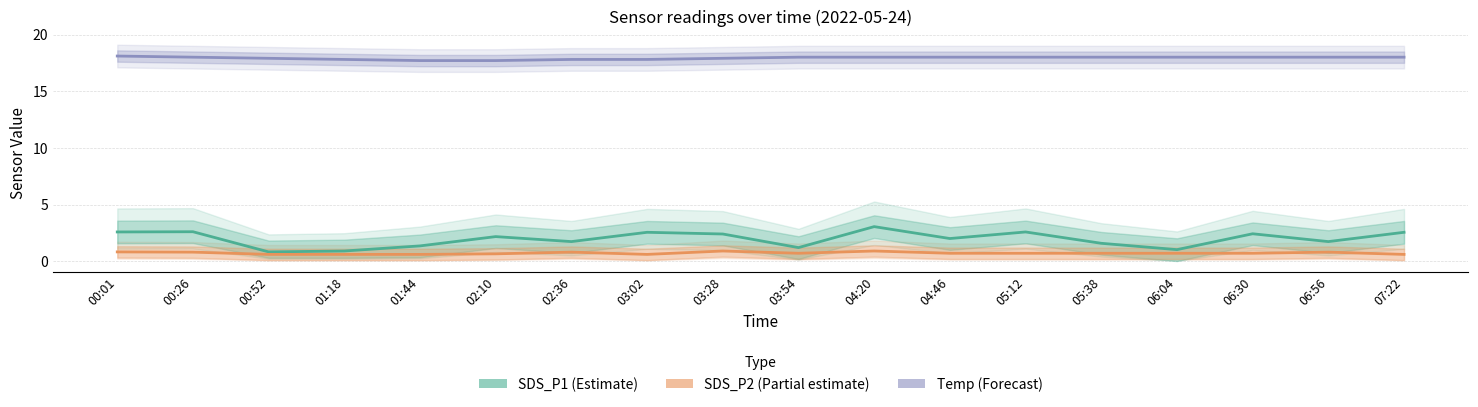

What is the label of the 6th point from the left?

02:10